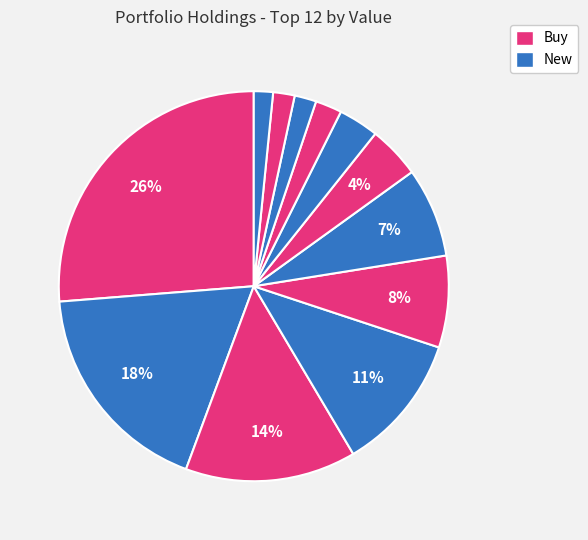

What is the smallest slice in the pie chart?

EXTREME NETWORKS INC